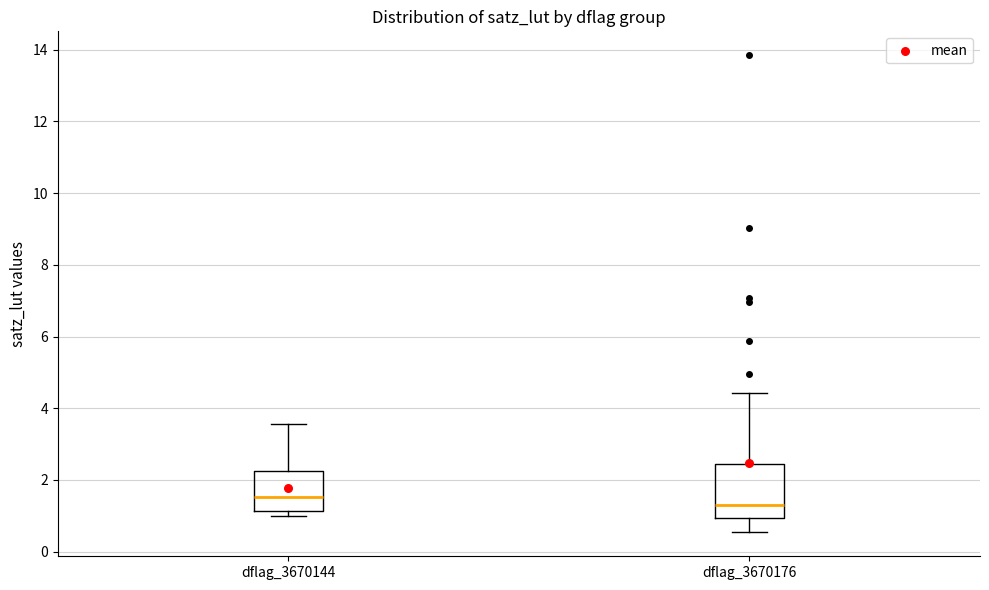

Reading left to right, read every box against the y-axis: the position of its median line, the range the box covers, and the ends of its whiskers. The values are not printed on the chart, so give them approximately, as read against the axis.

dflag_3670144: median 1.6, box 1.2 to 2.2, whiskers 1.0 to 3.6
dflag_3670176: median 1.4, box 1.0 to 2.4, whiskers 0.6 to 4.4